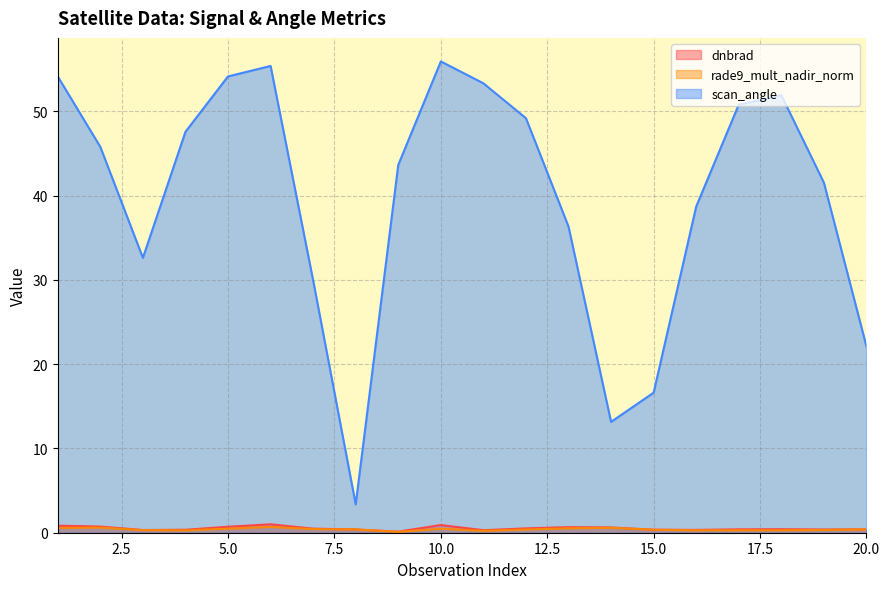

What is the highest value of the scan_angle series?

55.9